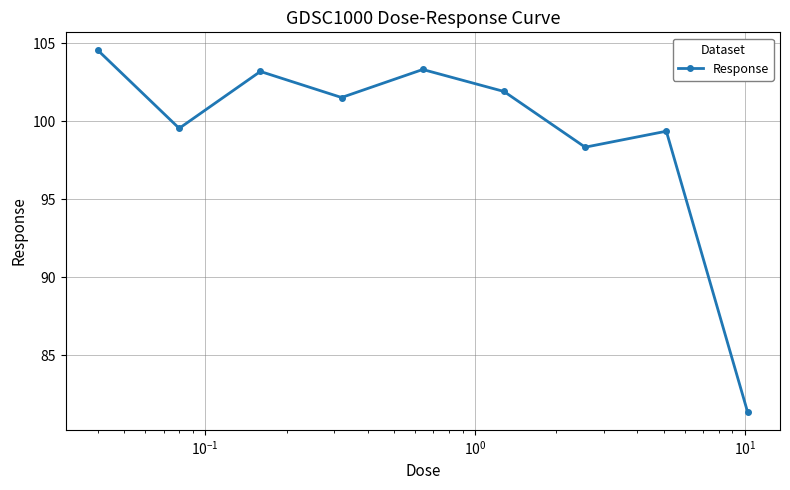

What is the average value?

99.2